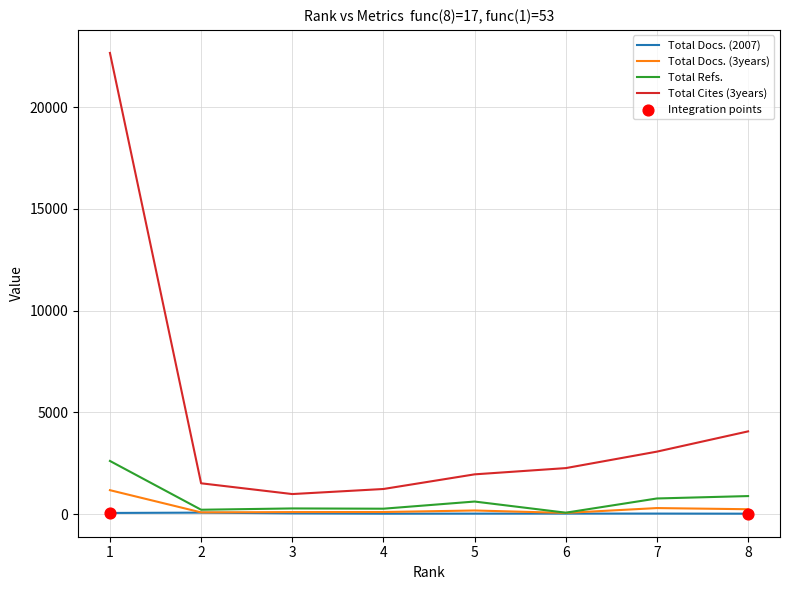

At which category is the sum across all series the highest?

1